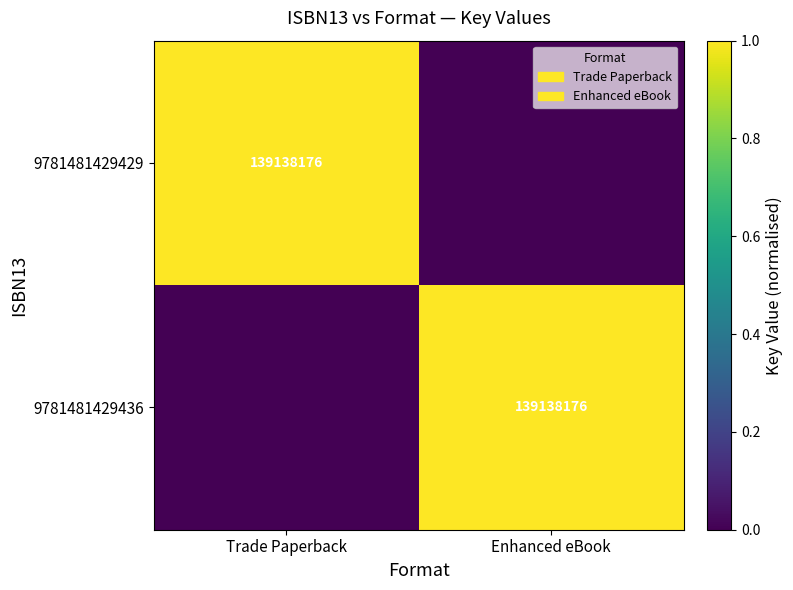

At which category is the sum across all series the highest?

Trade Paperback